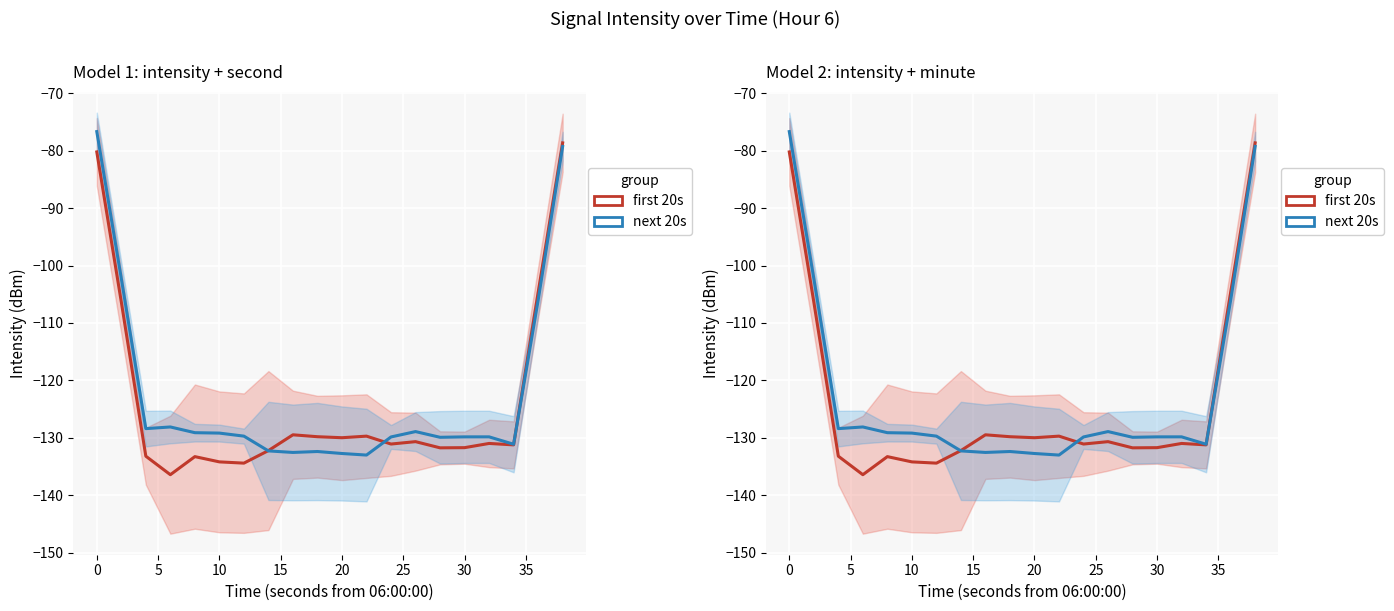

What is the difference between the highest and lowest values at 35?

3.1